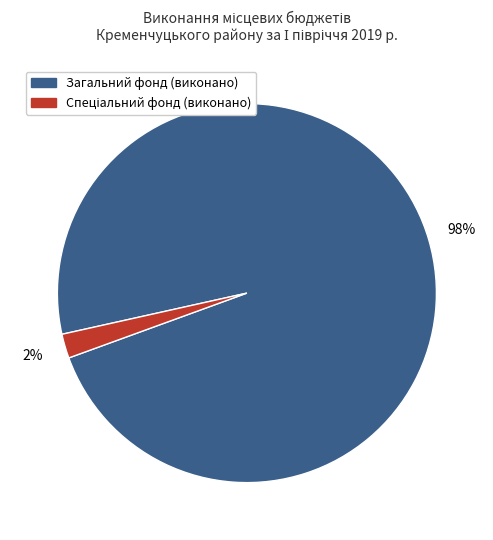

Is there a majority slice in this chart?

Yes